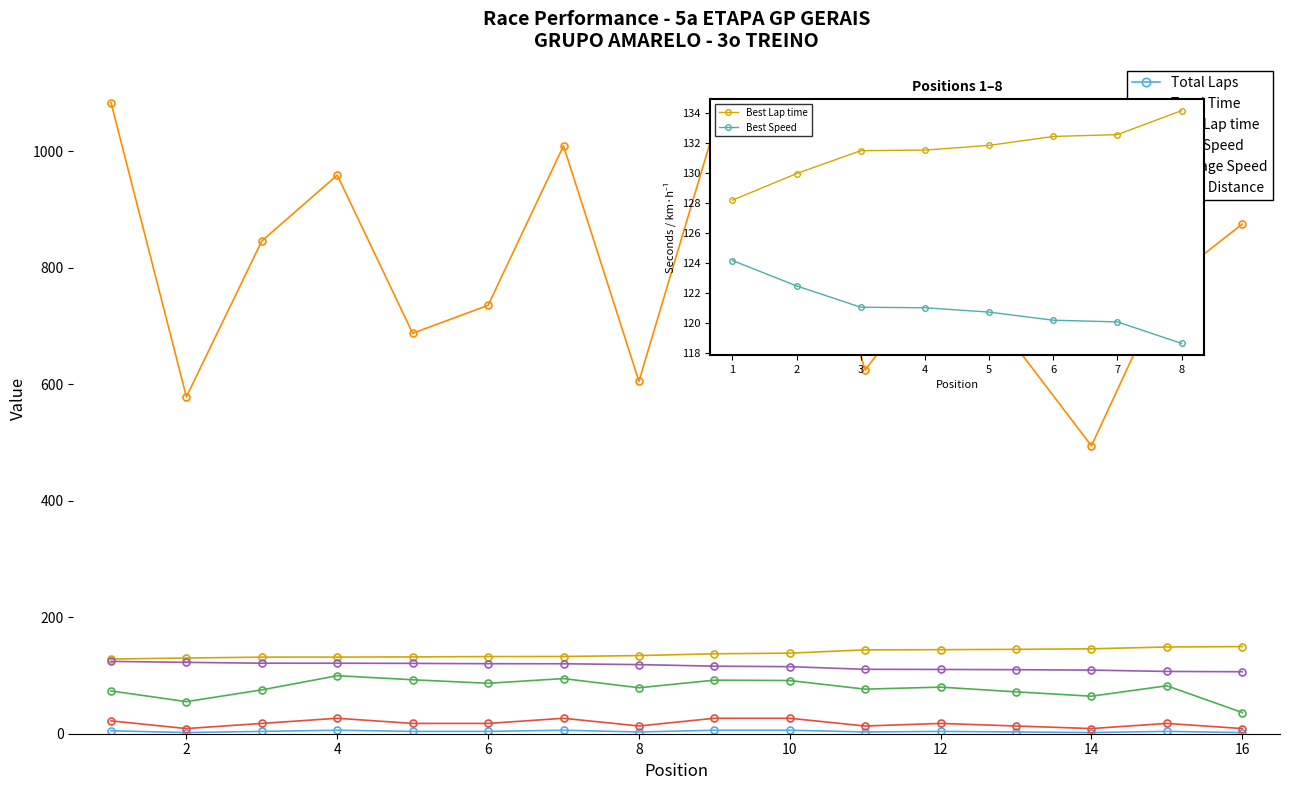

What is the maximum value shown in the chart?

1083.3